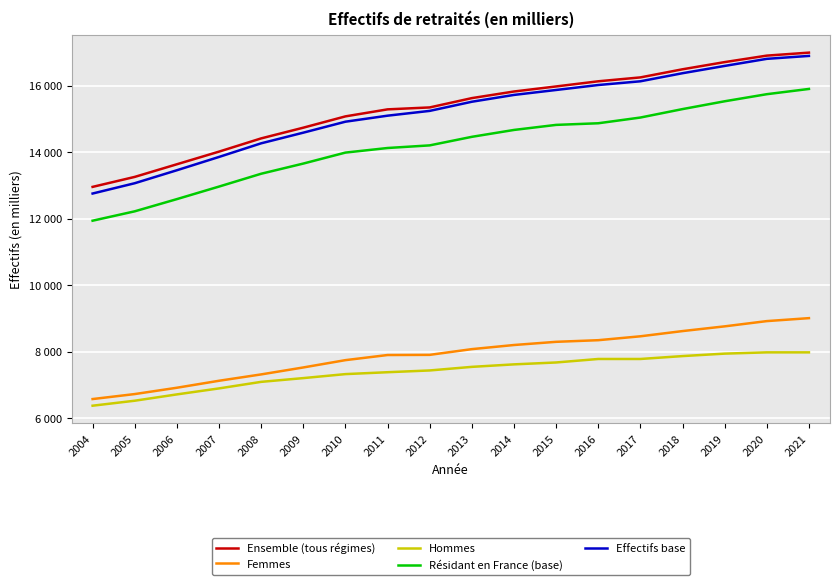

What is the difference between the highest and lowest values at 2019?

8766